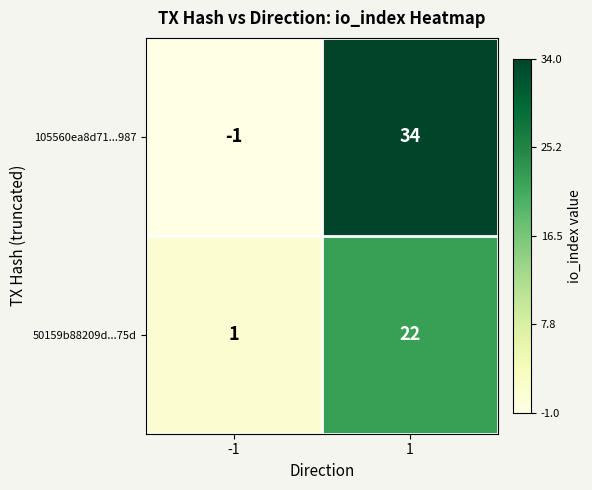

True or false: 105560ea8d71...987 has a value of 34 at 1.

True